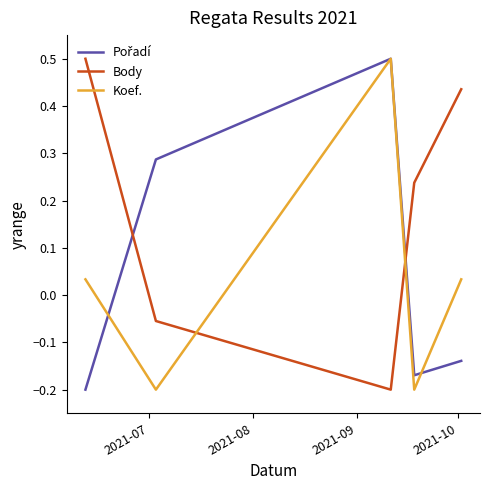

How many times do Body and Koef. cross each other?

2